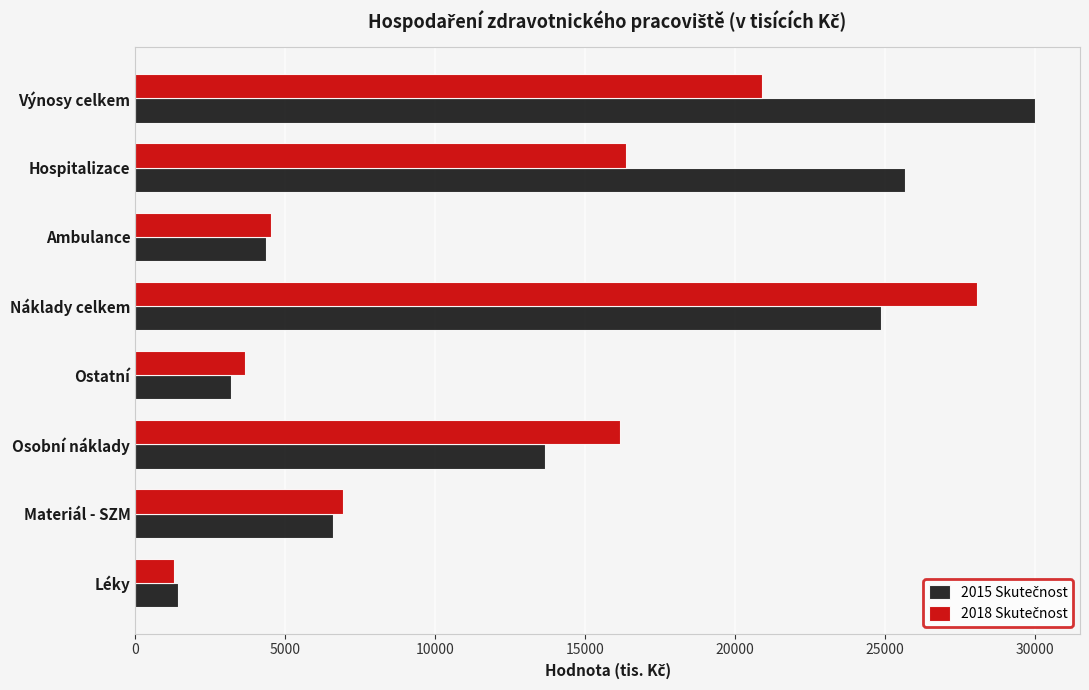

What is the spread (max minus min) of values at Léky?

123.4